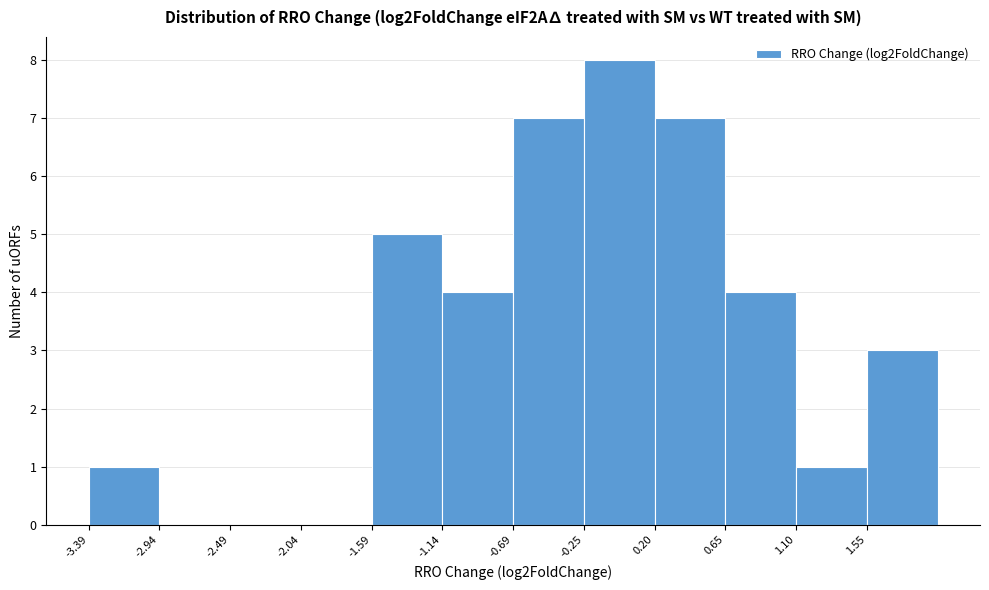

How tall is the bar that spans 1.55 to 2.00 on the x-axis? Neither the bar edges nor the heights are printed on the chart, so give them approximately, as read against the axes.

3